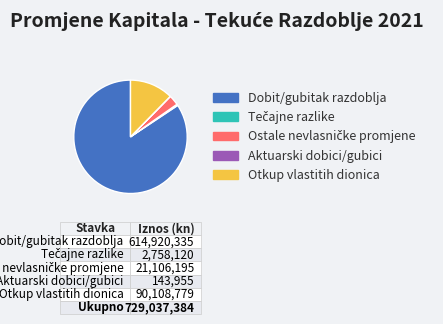

Combined, do Otkup vlastitih dionica and Dobit/gubitak razdoblja account for over 50%?

Yes